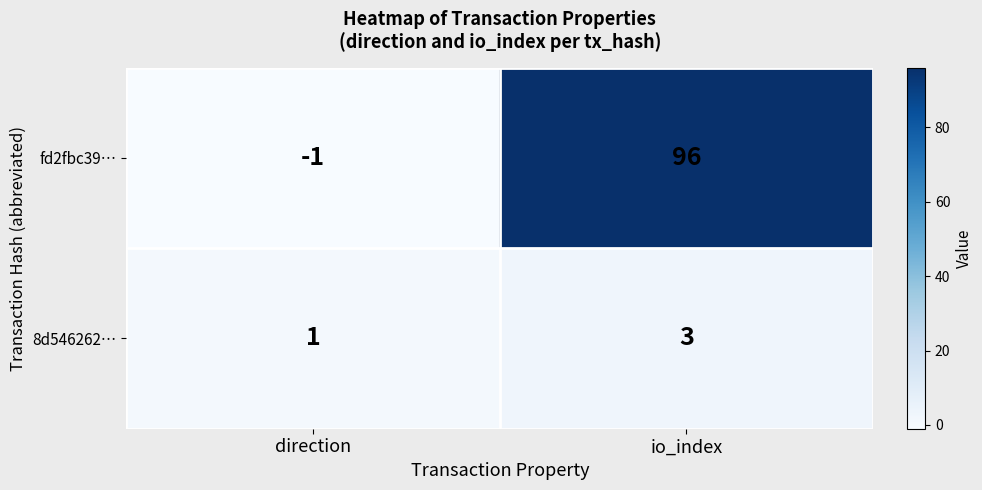

What is the sum of all fd2fbc39… values?

95